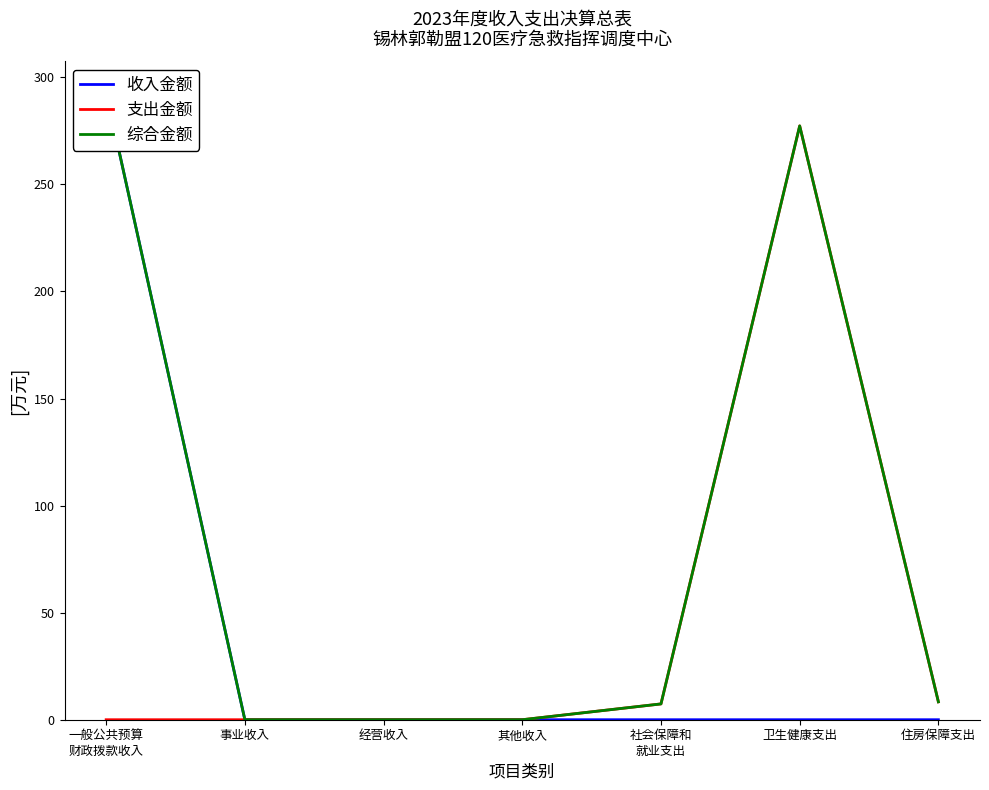

What position from the right is 一般公共预算
财政拨款收入?

7